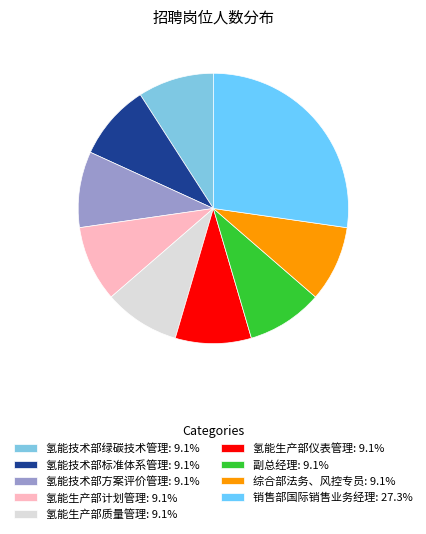

What percentage is the 氢能生产部质量管理 slice, to the nearest percent?

9%